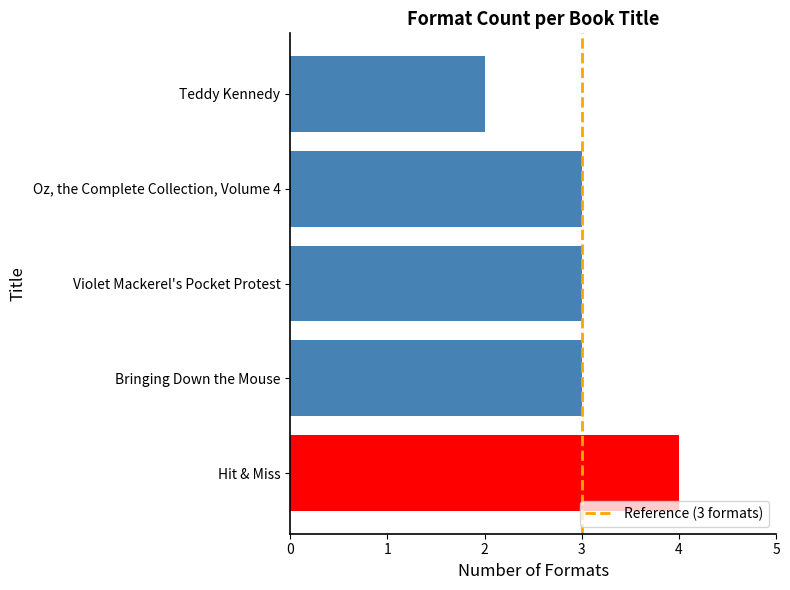

Reading bottom to top, what are all the values shown in this chart?

Hit & Miss=4	Bringing Down the Mouse=3	Violet Mackerel's Pocket Protest=3	Oz, the Complete Collection, Volume 4=3	Teddy Kennedy=2